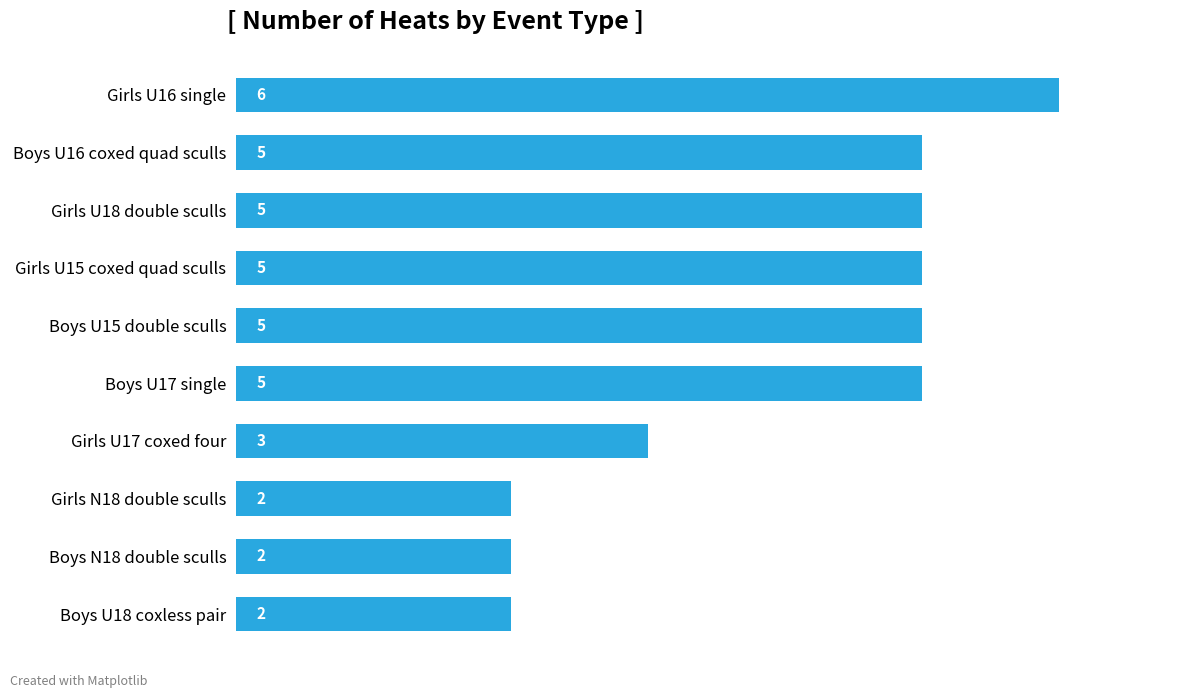

Reading bottom to top, what are all the values shown in this chart?

2	2	2	3	5	5	5	5	5	6